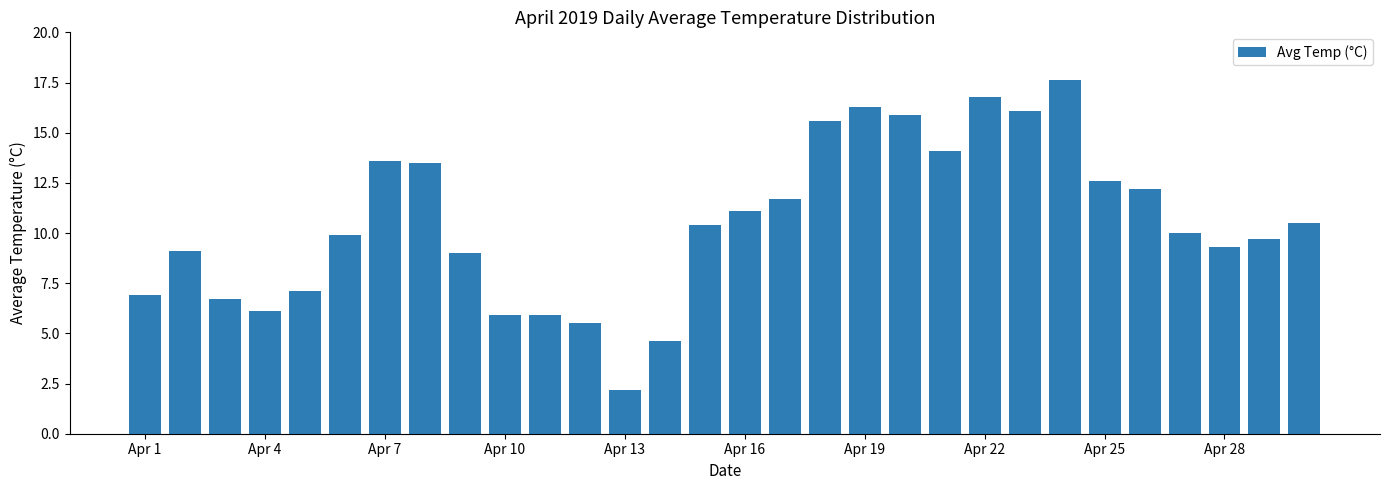

What is the value of the 11th bar from the left?

5.9